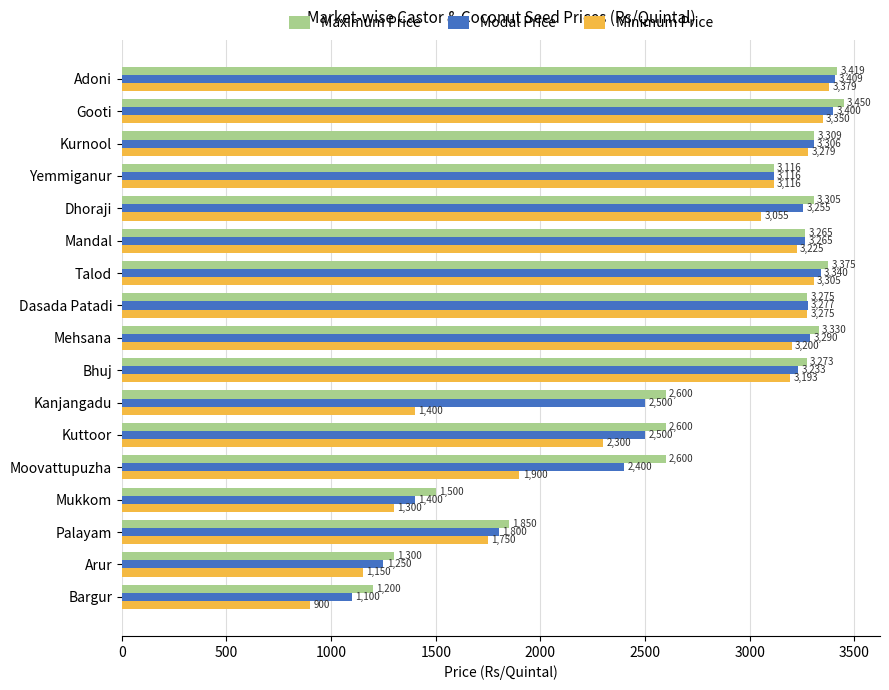

What is the sum of all Minimum Price values?

43077